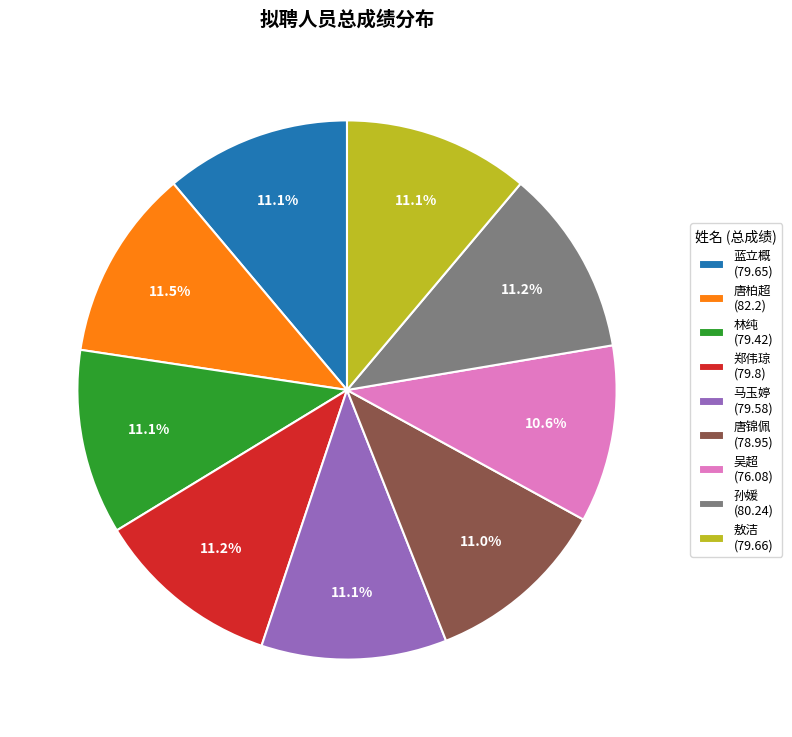

Approximately how many times larger is the value at 郑伟琼 (79.8) compared to 唐柏超 (82.2)?

1.0